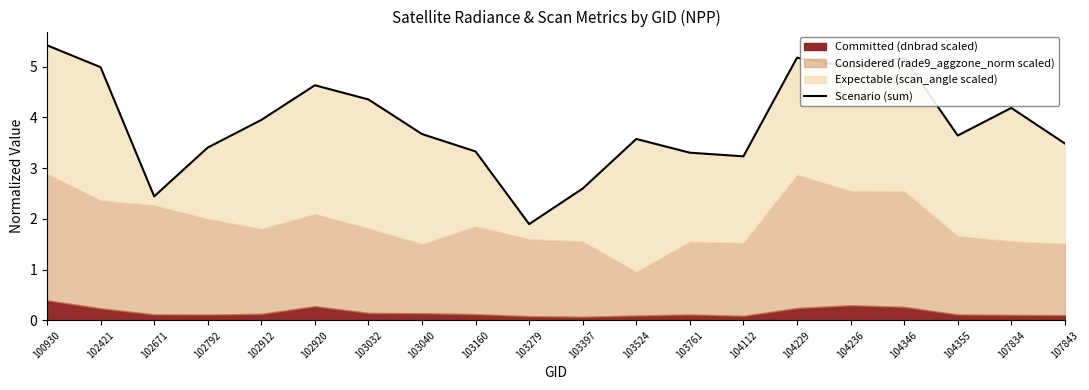

What is the difference between the second highest and second lowest values?

2.7